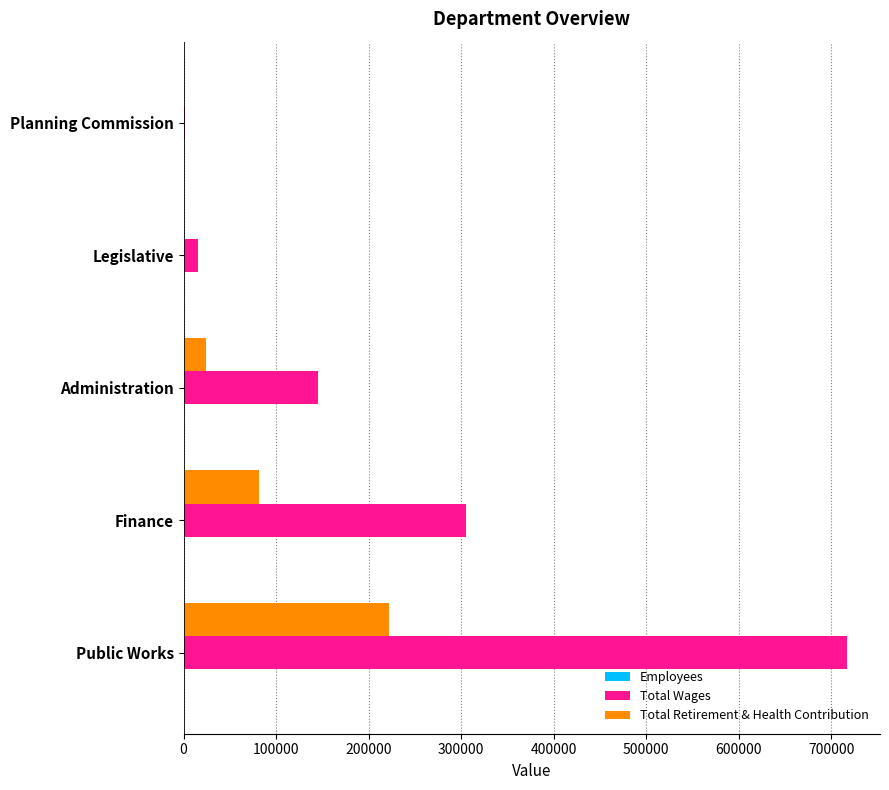

At which category is the sum across all series the highest?

Public Works